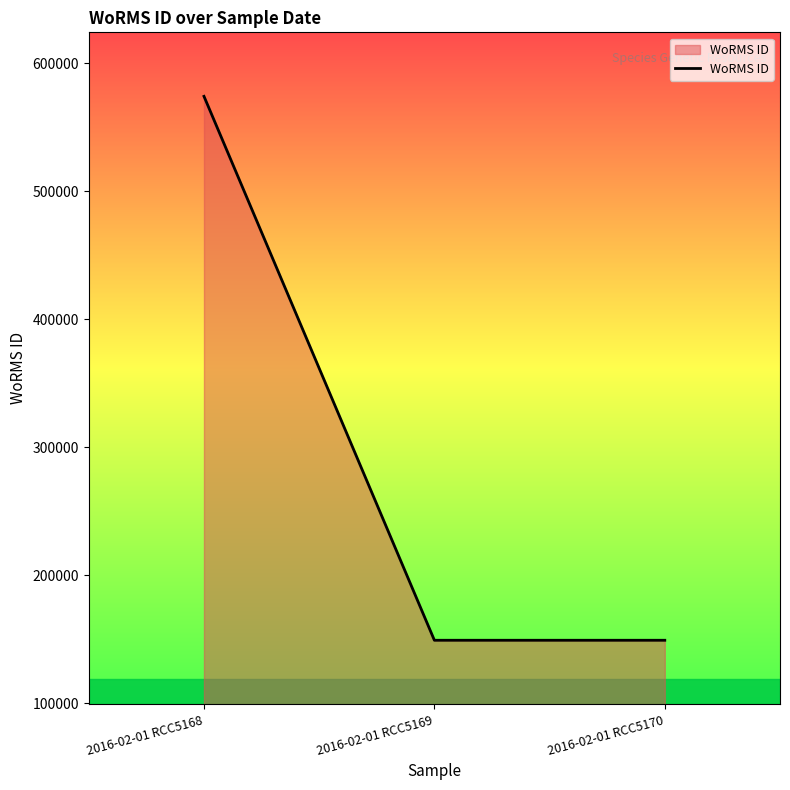

The value at 2016-02-01 RCC5169 is 32977. True or false?

False